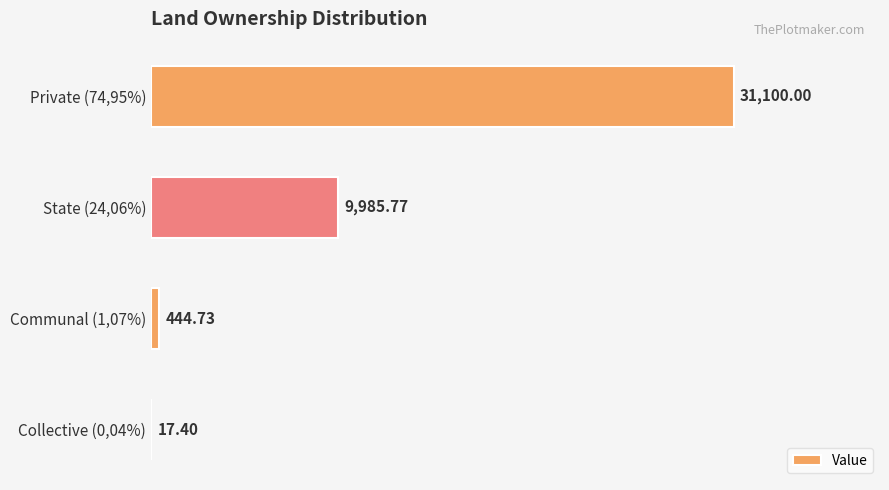

What is the sum of all values?

41547.9